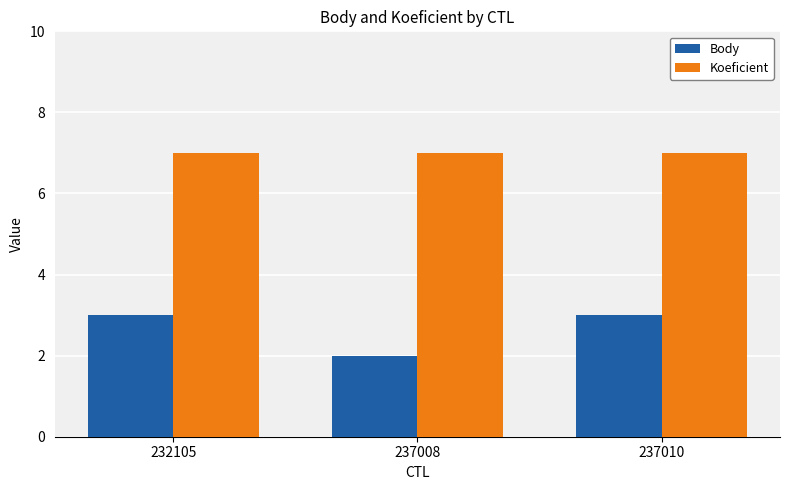

Which category has the lowest value in the Body series?

237008